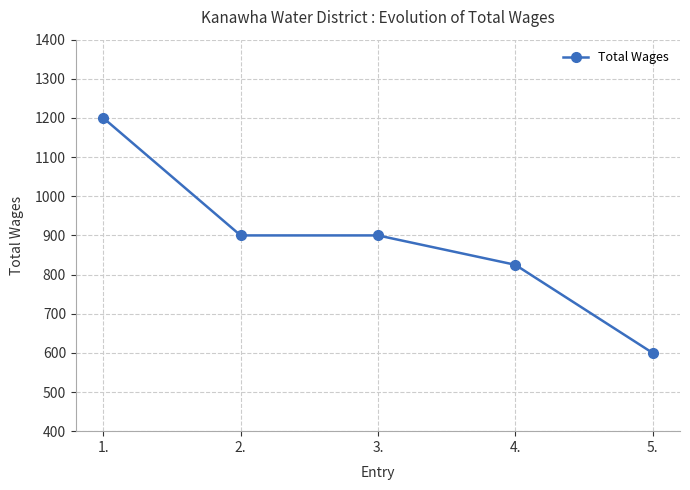

Which label corresponds to the largest value in the chart?

1.